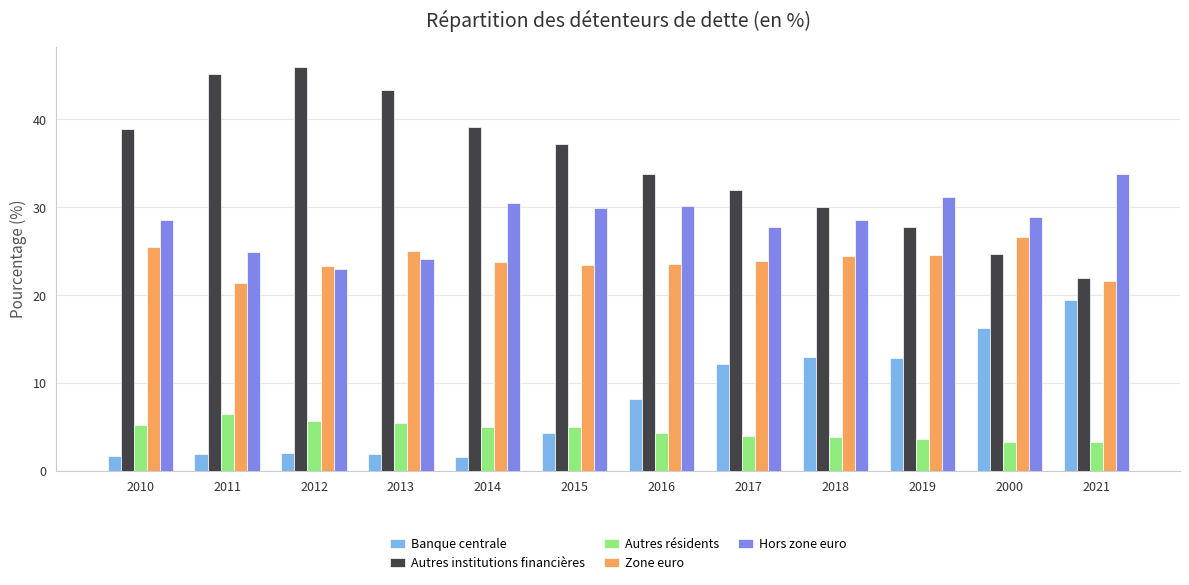

What is the lowest value of the Autres résidents series?

3.3